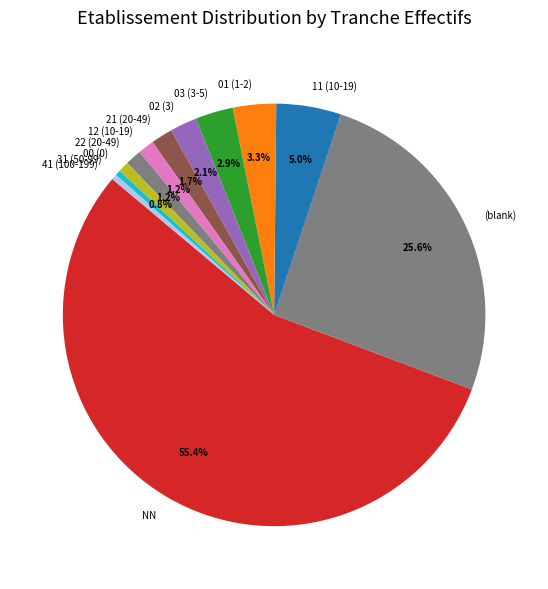

What percentage is NOT represented by 21 (20-49)?

98.3%